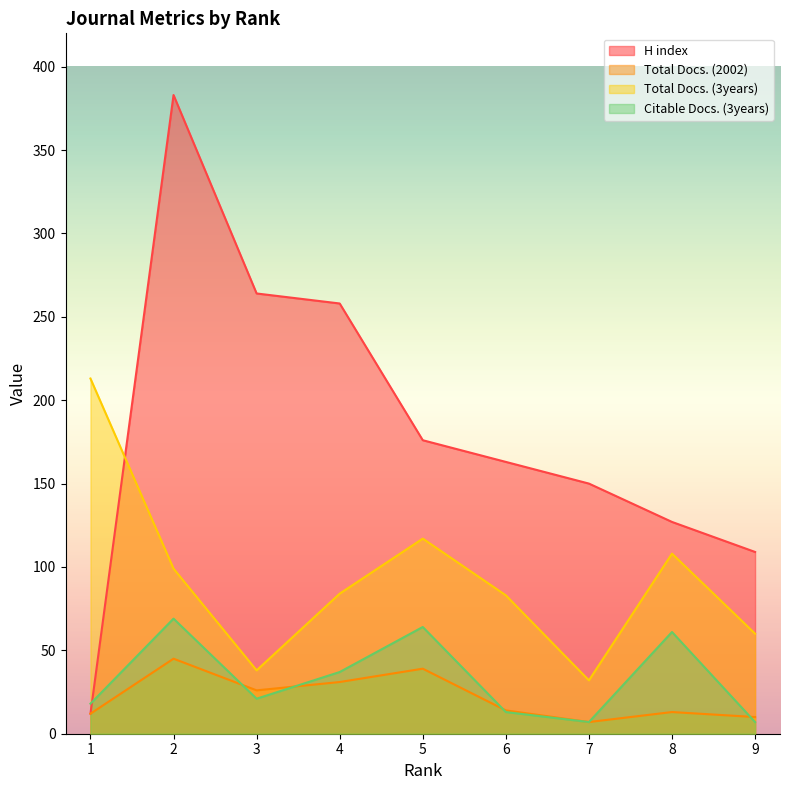

Which series has the largest total across all categories?

H index